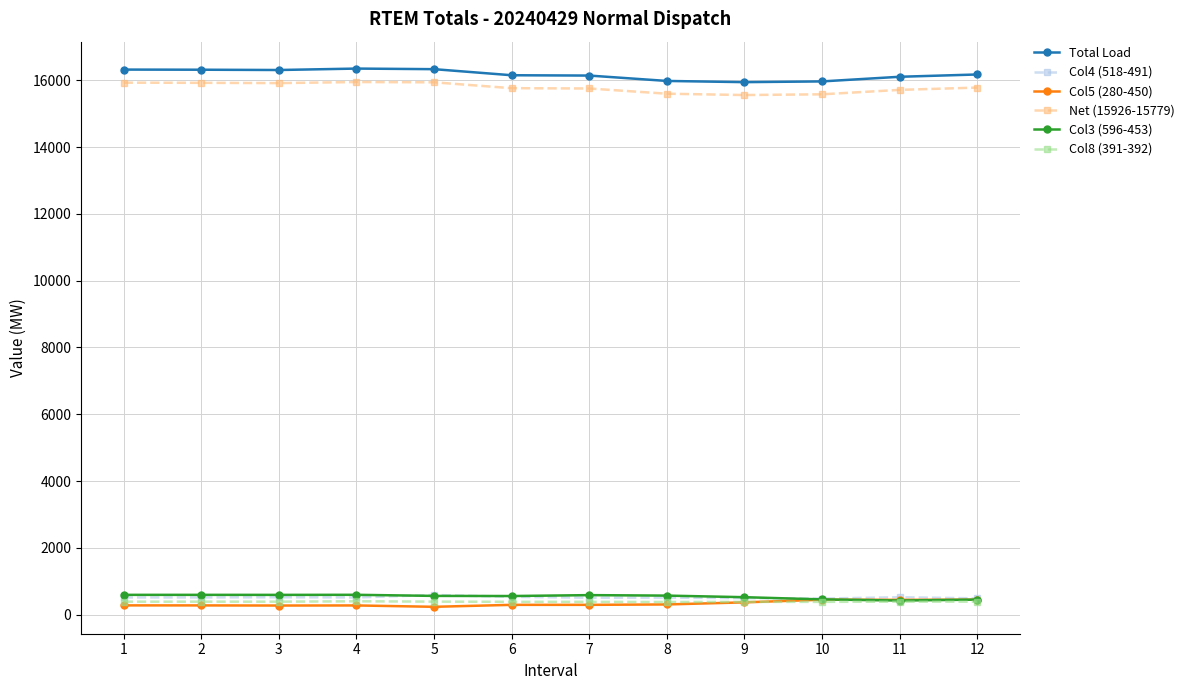

What is the greatest value displayed?

16348.1